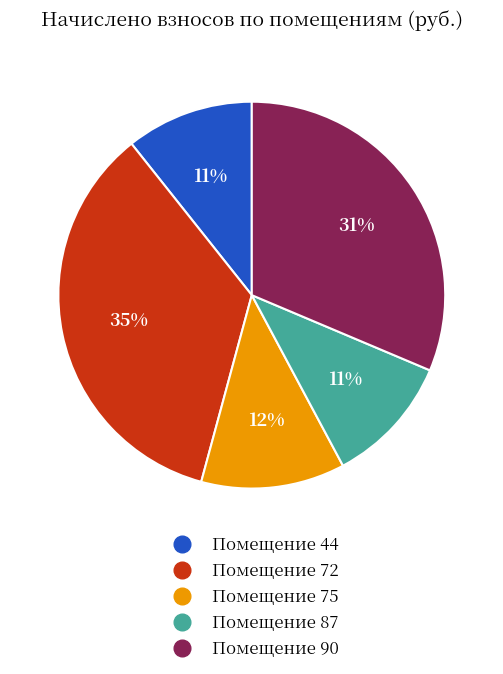

Does any single category account for the majority?

No